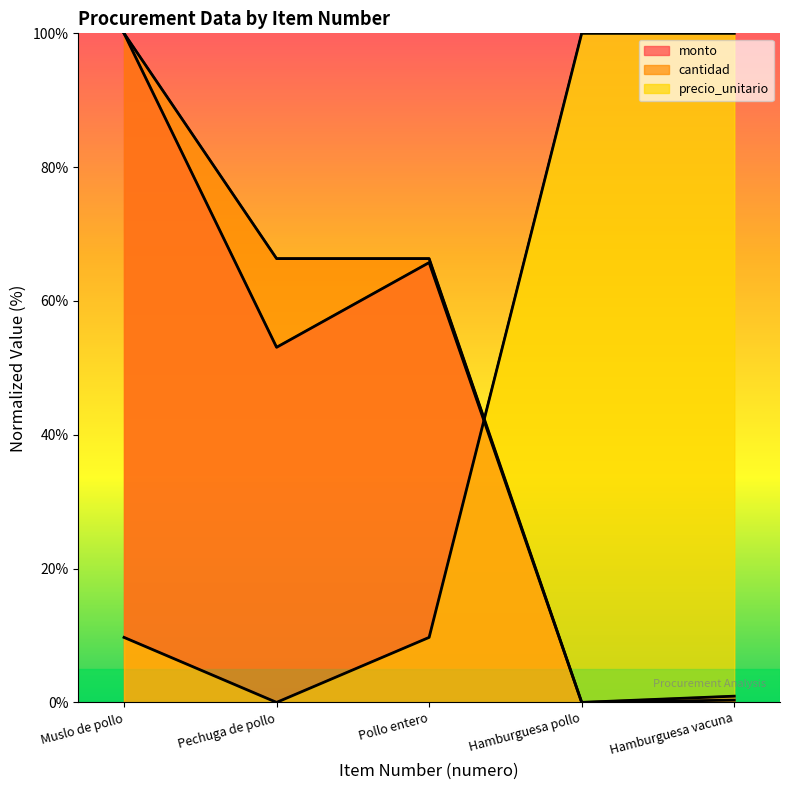

What is the difference between the monto values at Pechuga de pollo and Pollo entero?

12.7